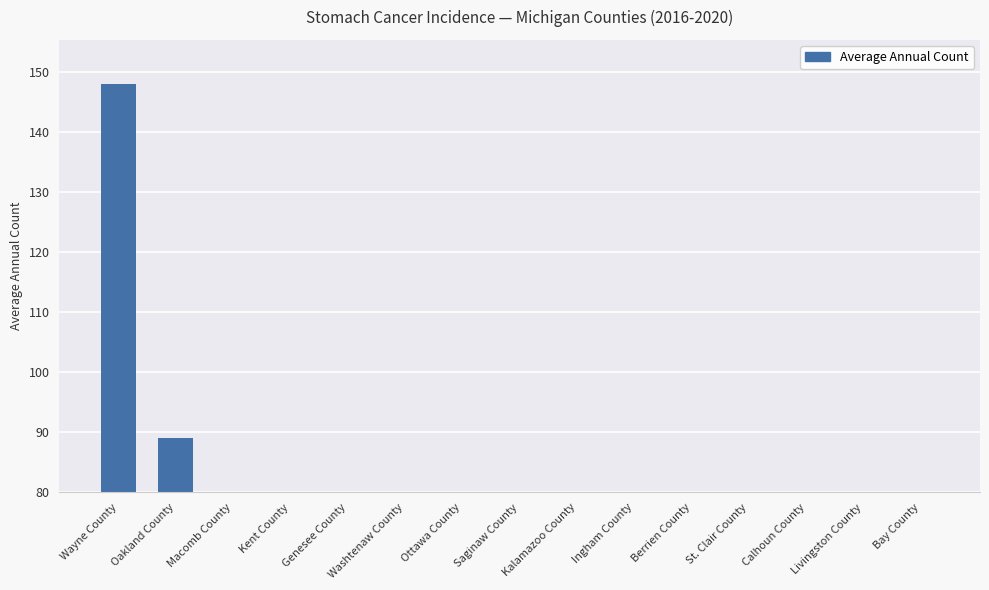

What position from the right is Ingham County?

6